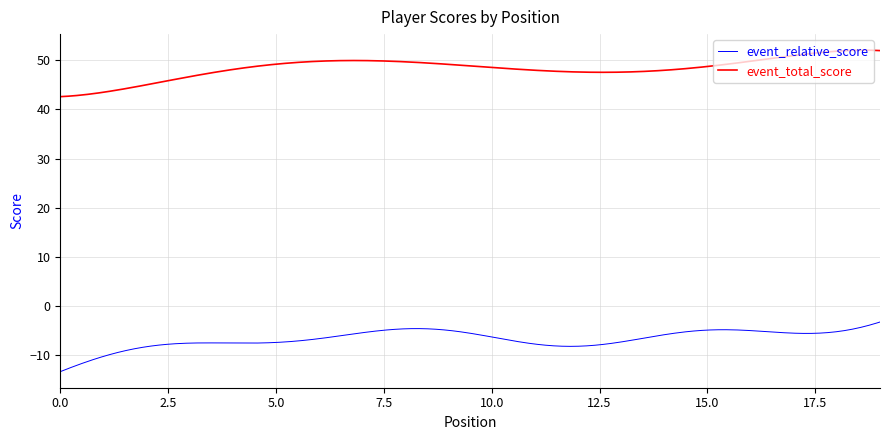

Which series has the largest total across all categories?

event_total_score